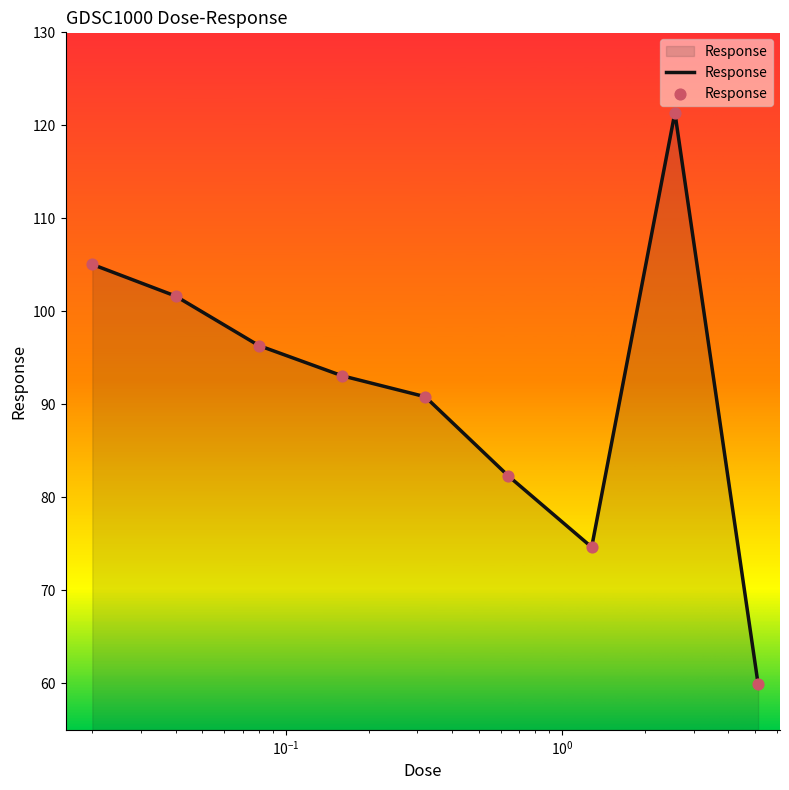

What is the maximum value shown in the chart?

121.4